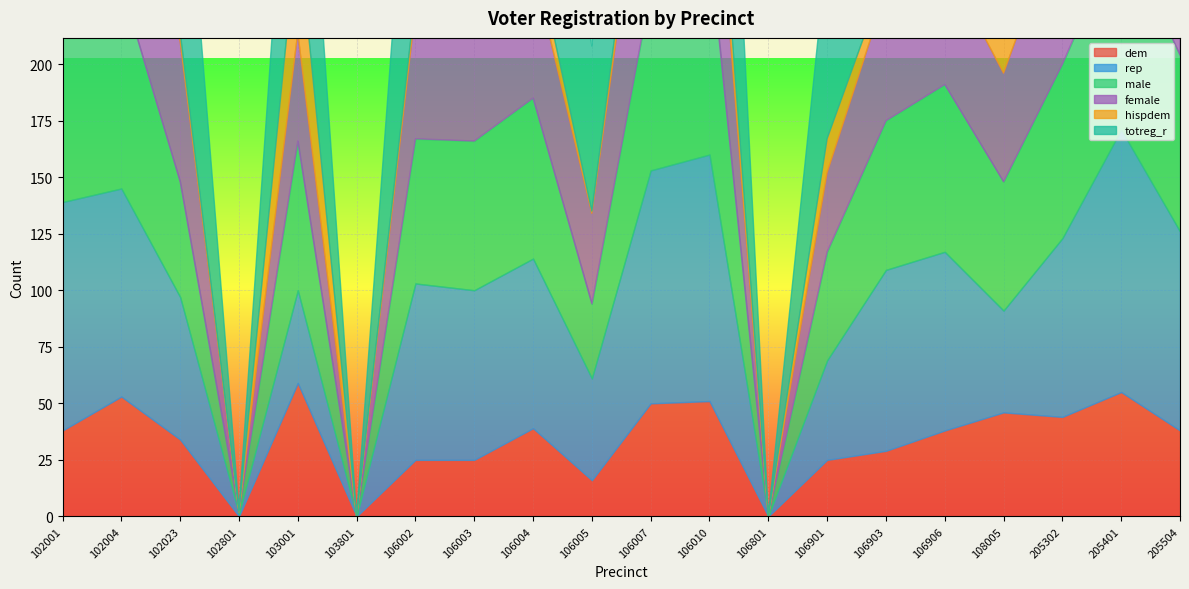

Count the number of data series in this chart.

6